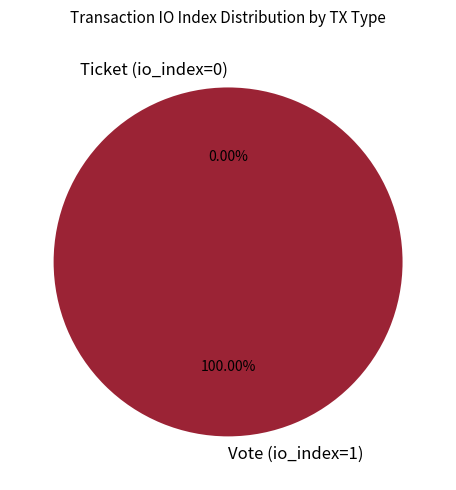

To the nearest percent, what is the average slice percentage?

50%